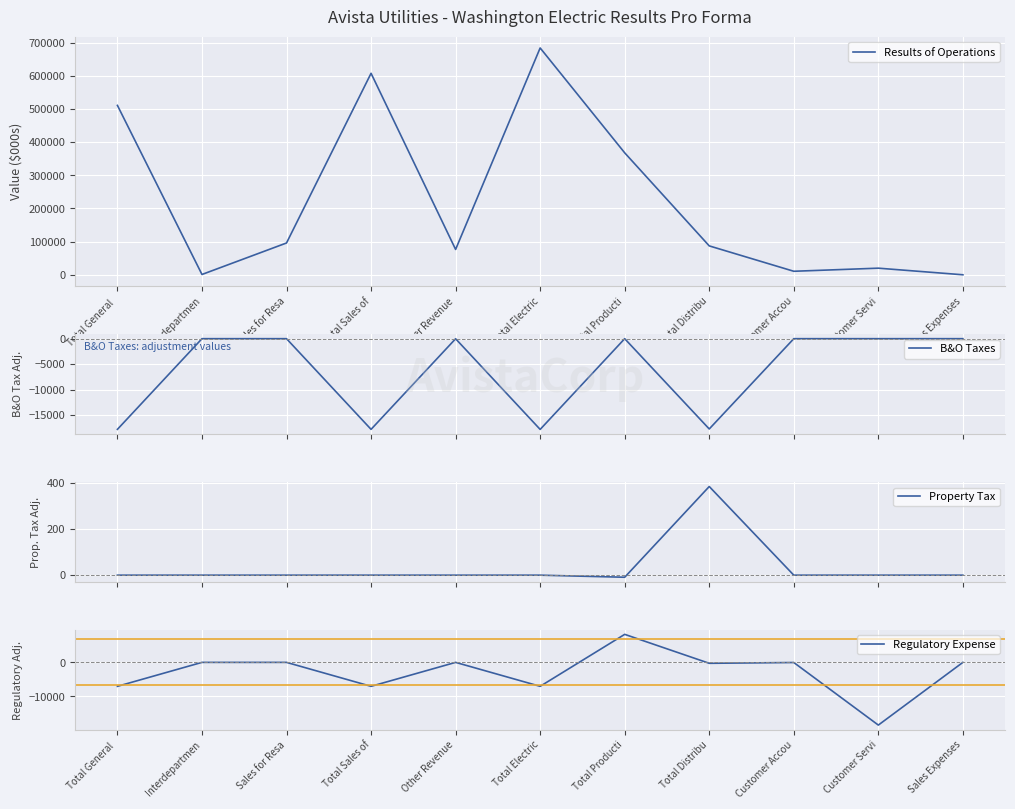

Is it true that Property Tax equals -215 at Sales Expenses?

False